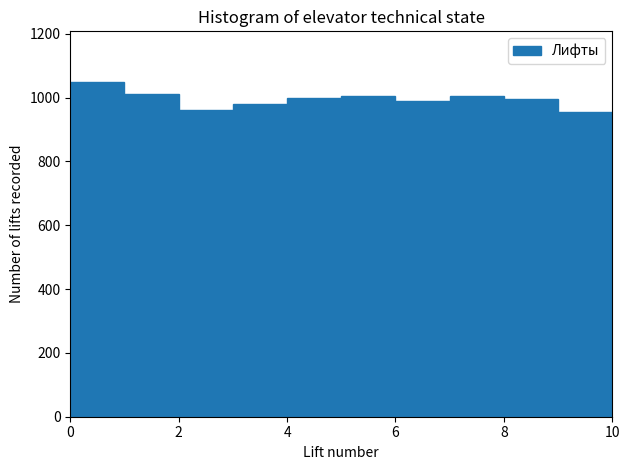

Reading left to right, list every bar in this chart as the range it spans on the x-axis followed by its height. The values are not printed on the chart, so give them approximately, as read against the axis.

0 to 1: 1060
1 to 2: 1020
2 to 3: 960
3 to 4: 980
4 to 5: 1000
5 to 6: 1000
6 to 7: 1000
7 to 8: 1000
8 to 9: 1000
9 to 10: 960